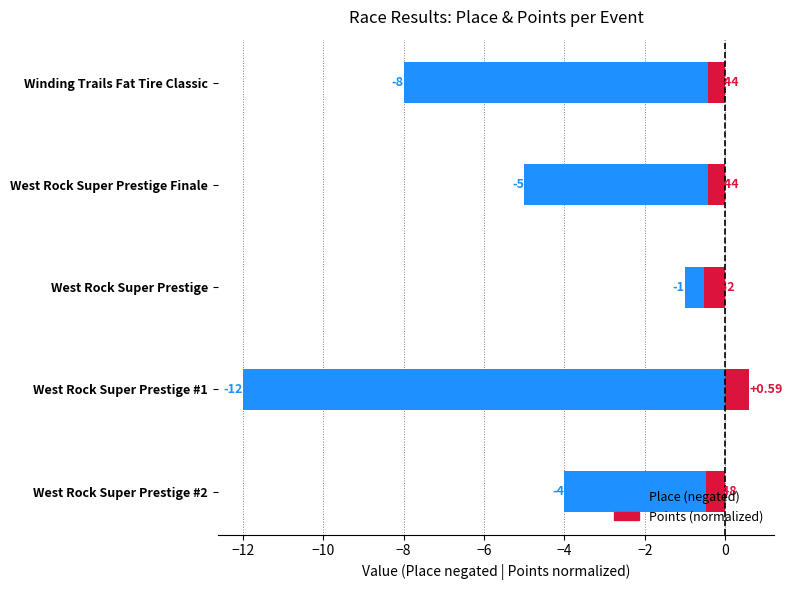

Reading left to right, list all the values displayed in this chart.

Place (negated): -8.0	-5.0	-1.0	-12.0	-4.0
Points (normalized): -0.4	-0.4	-0.5	0.6	-0.5